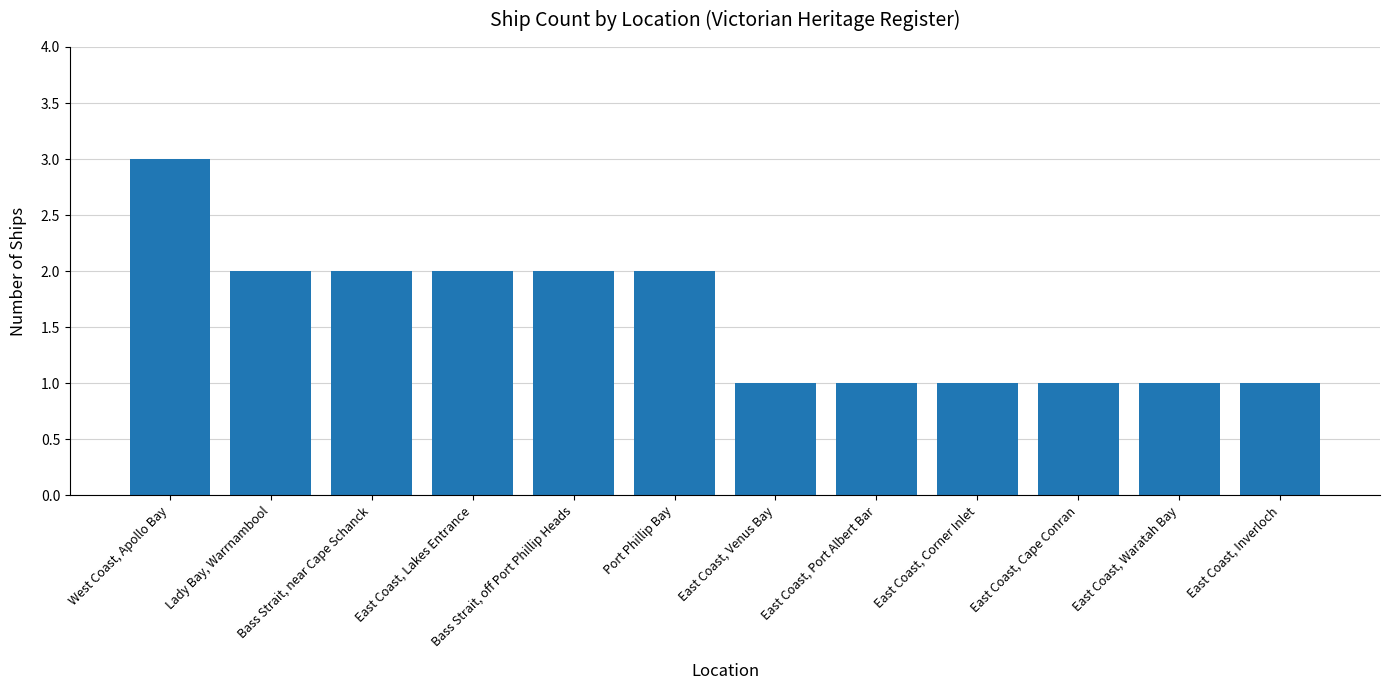

What is the approximate value at Port Phillip Bay?

2